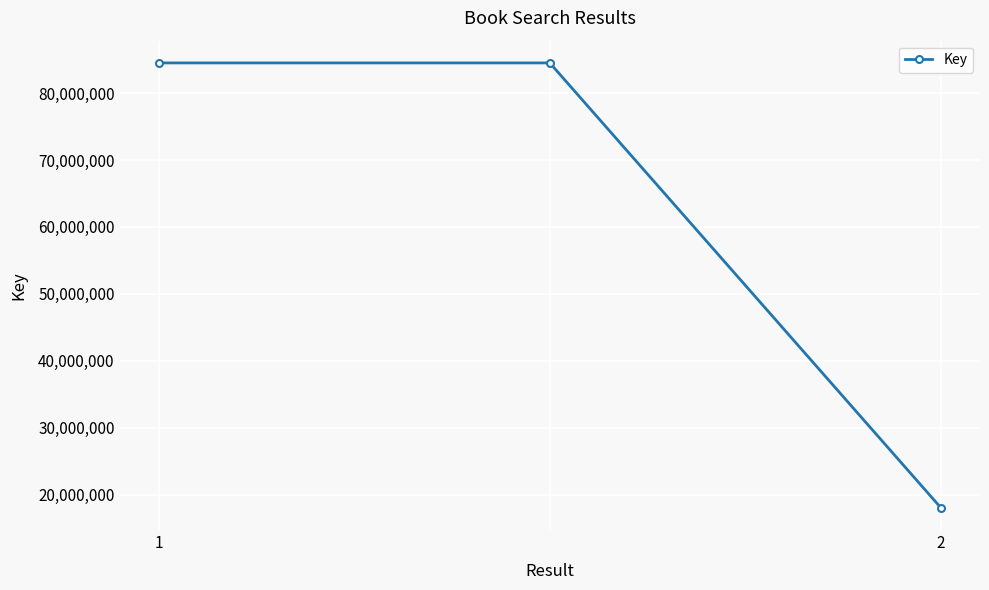

What is the value of the 3rd point from the left?

18064243